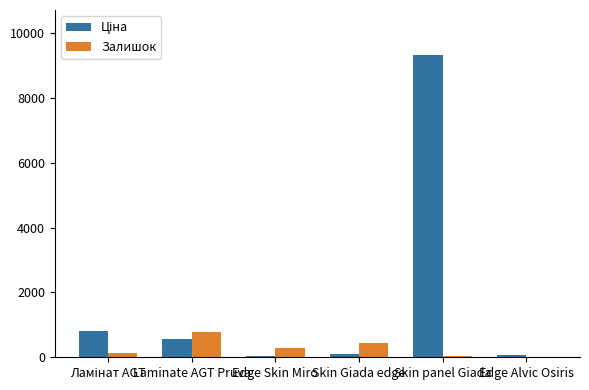

What is the greatest value displayed?

9321.4